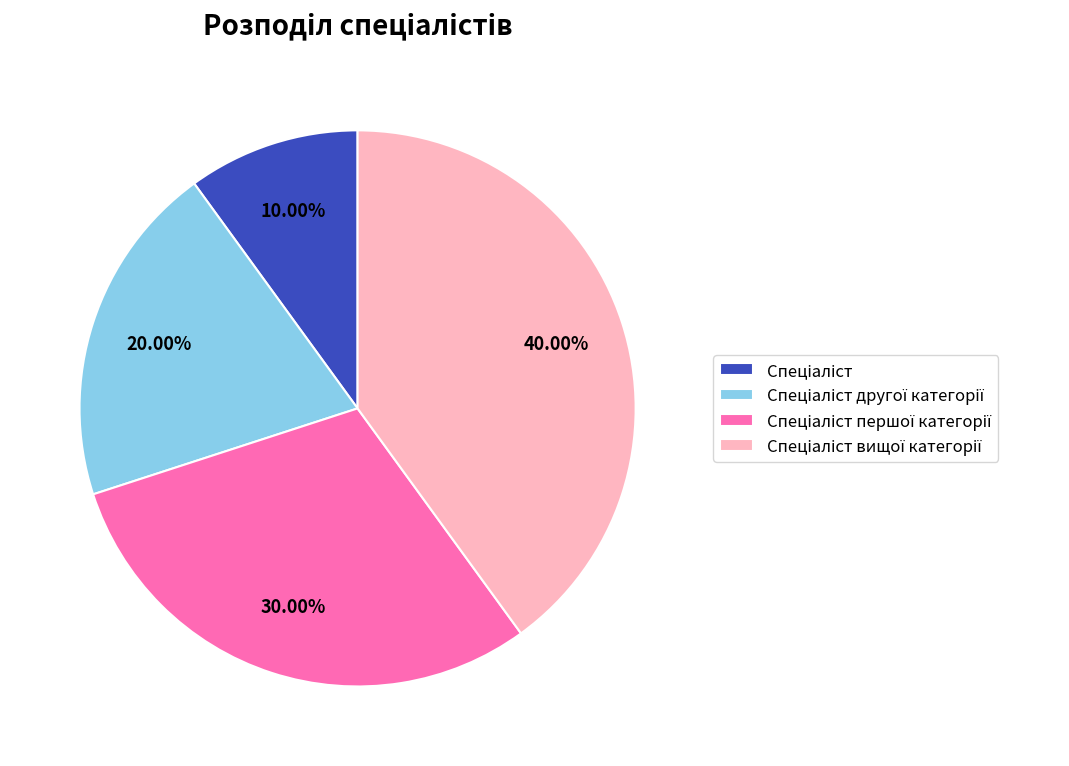

Is there any slice that represents more than half of the pie?

No